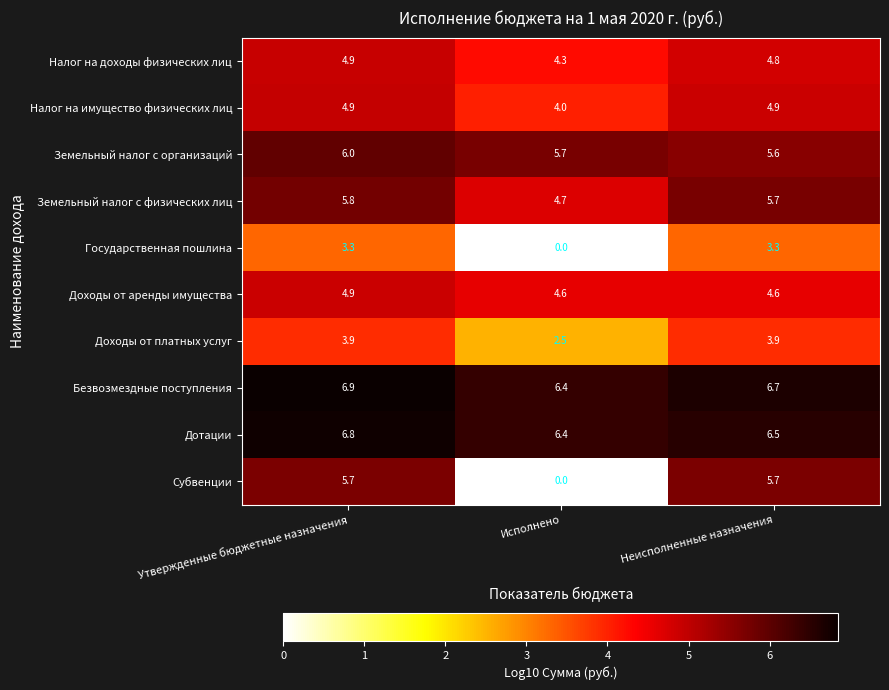

Which series has the widest spread of values?

Субвенции